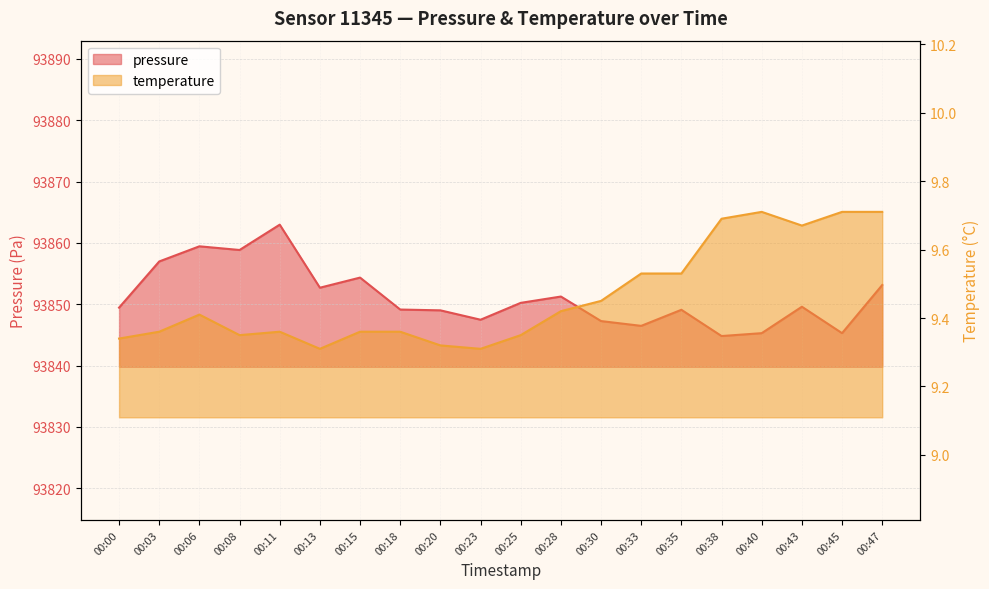

Reading left to right, extract all data points from this chart.

pressure: 00:00=93849.4	00:03=93857.0	00:06=93859.4	00:08=93858.8	00:11=93863.0	00:13=93852.7	00:15=93854.3	00:18=93849.1	00:20=93849.0	00:23=93847.5	00:25=93850.2	00:28=93851.2	00:30=93847.2	00:33=93846.5	00:35=93849.1	00:38=93844.8	00:40=93845.3	00:43=93849.6	00:45=93845.3	00:47=93853.1
temperature: 00:00=9.3	00:03=9.4	00:06=9.4	00:08=9.3	00:11=9.4	00:13=9.3	00:15=9.4	00:18=9.4	00:20=9.3	00:23=9.3	00:25=9.3	00:28=9.4	00:30=9.4	00:33=9.5	00:35=9.5	00:38=9.7	00:40=9.7	00:43=9.7	00:45=9.7	00:47=9.7